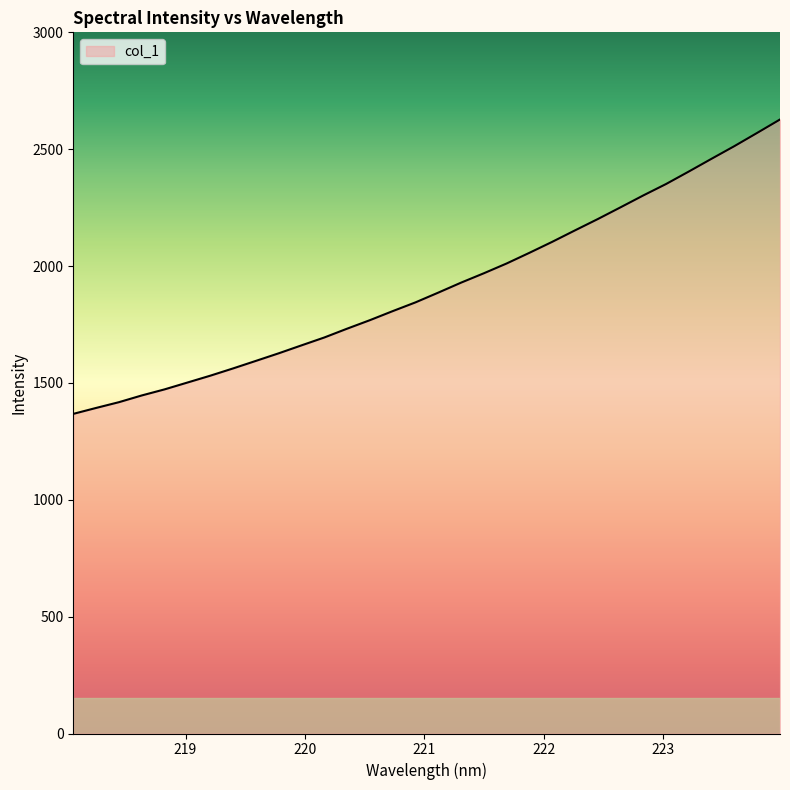

Does the chart have visible grid lines?

No